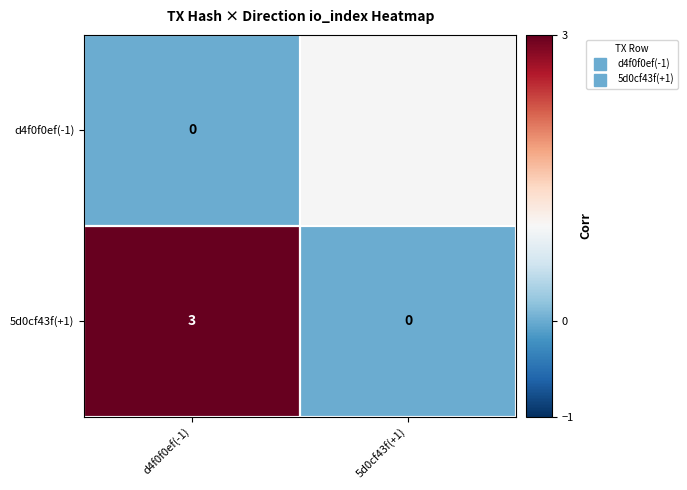

Count the number of data series in this chart.

2